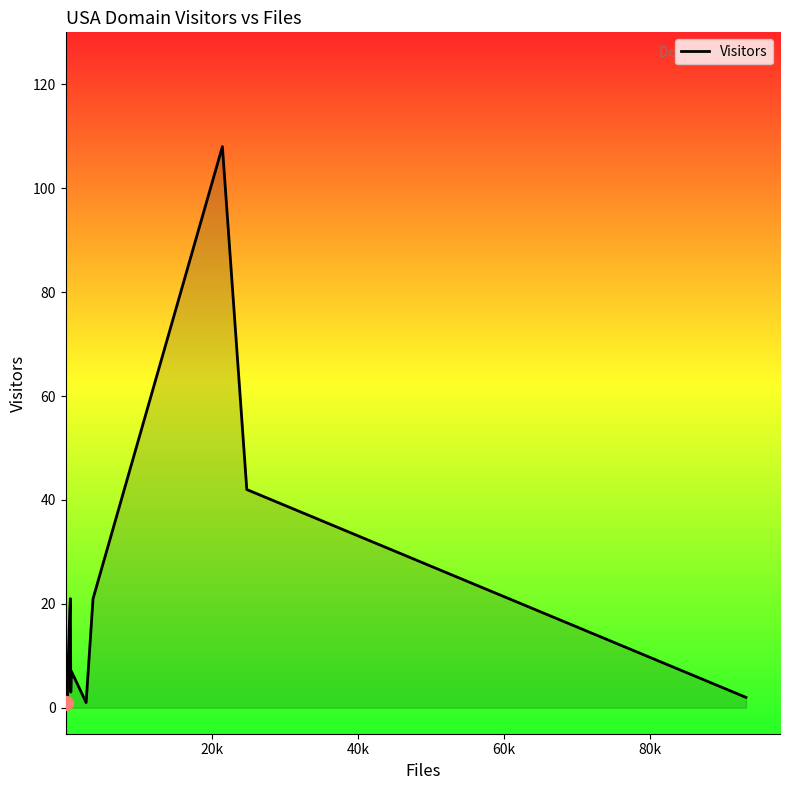

What is the difference between the maximum and minimum values?

107